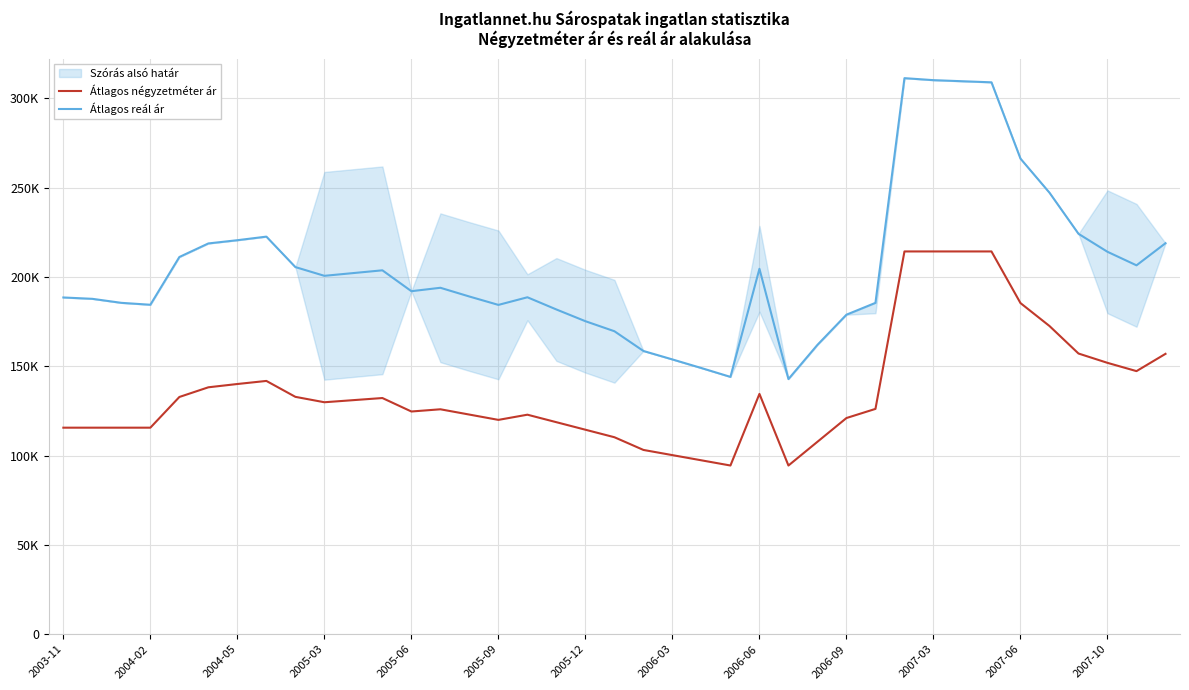

True or false: Átlagos reál ár and Átlagos négyzetméter ár intersect in this chart.

False